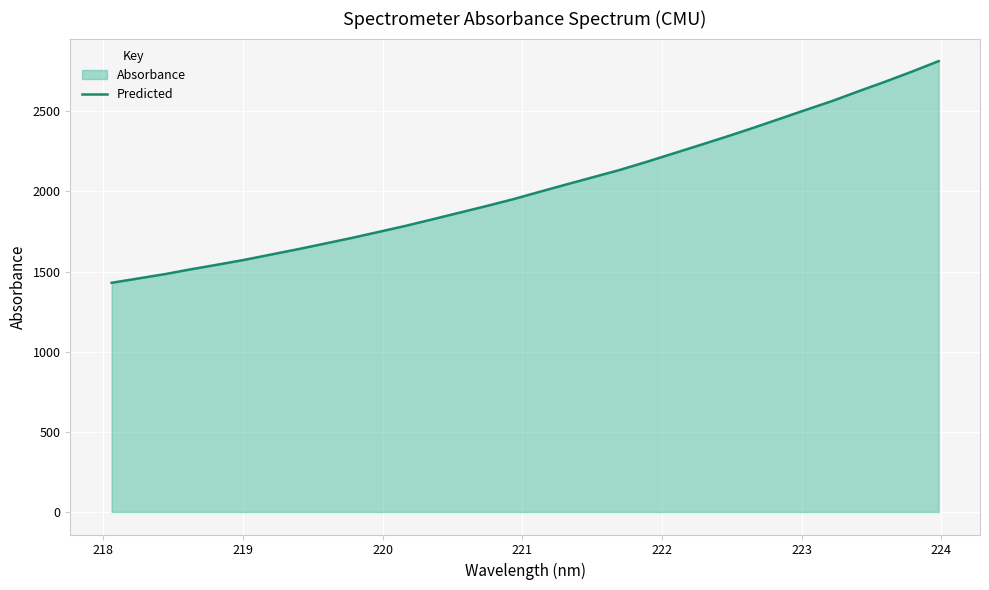

How many data points does each series have?

32